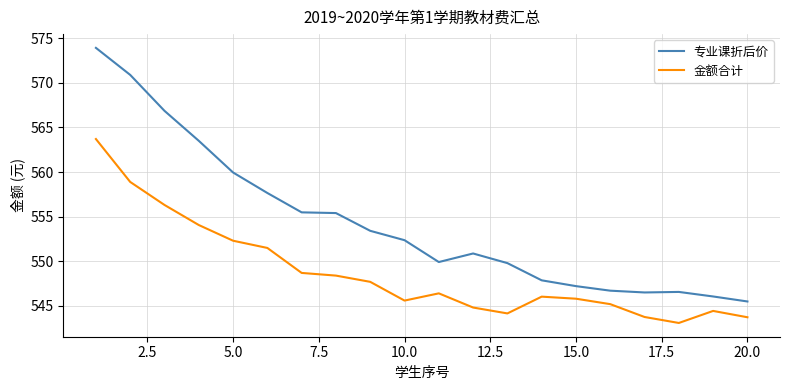

True or false: 金额合计 and 专业课折后价 cross at least once.

False